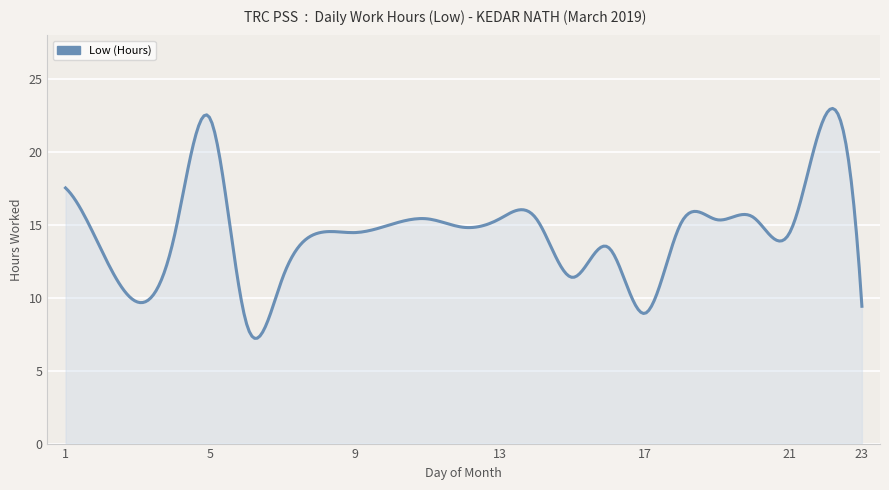

What is the minimum value shown in the chart?

7.2